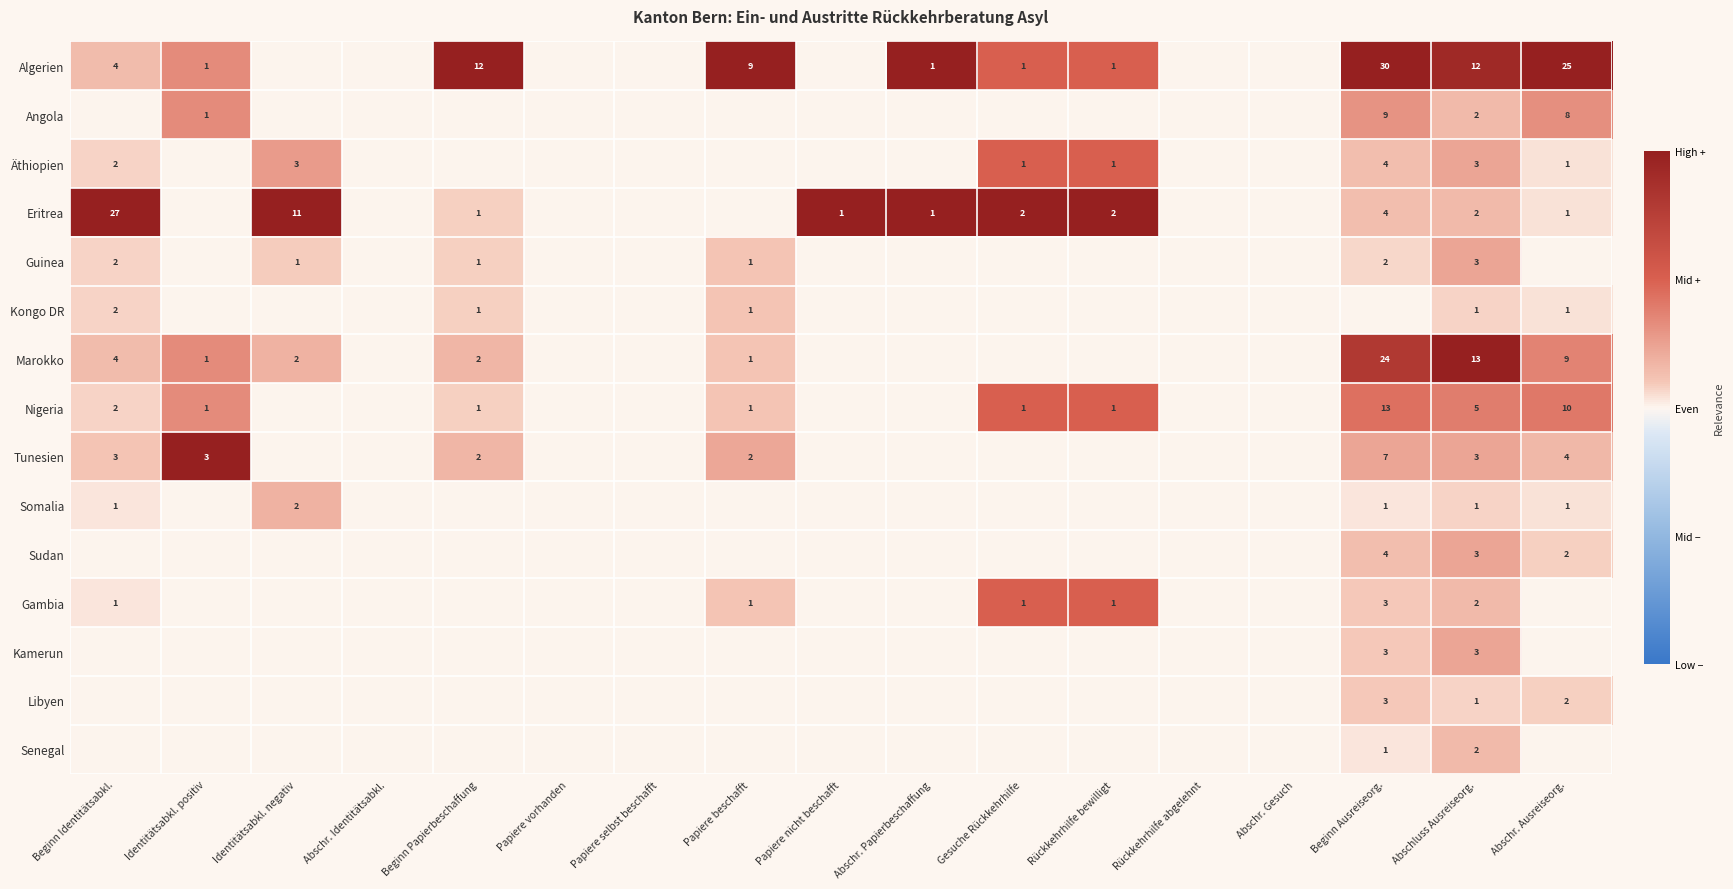

What is the sum of the Äthiopien values at Abschluss Ausreiseorg. and Gesuche Rückkehrhilfe?

4